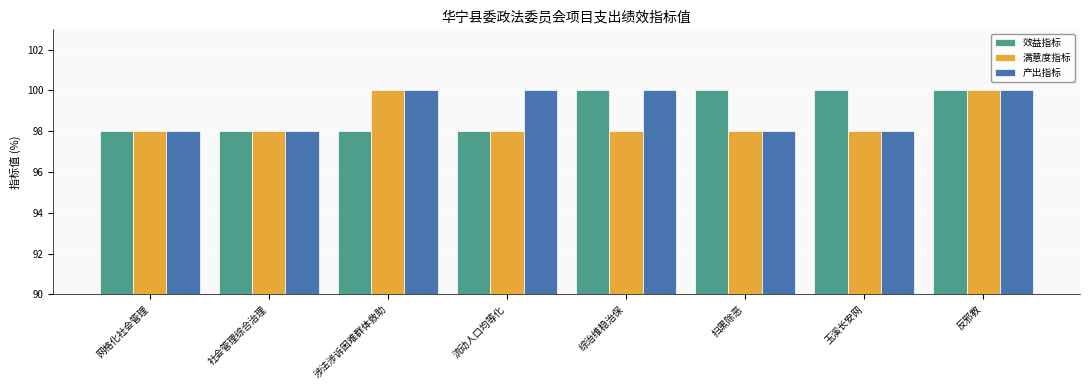

Which series changed the most between 综治维稳治保 and 反邪教?

满意度指标